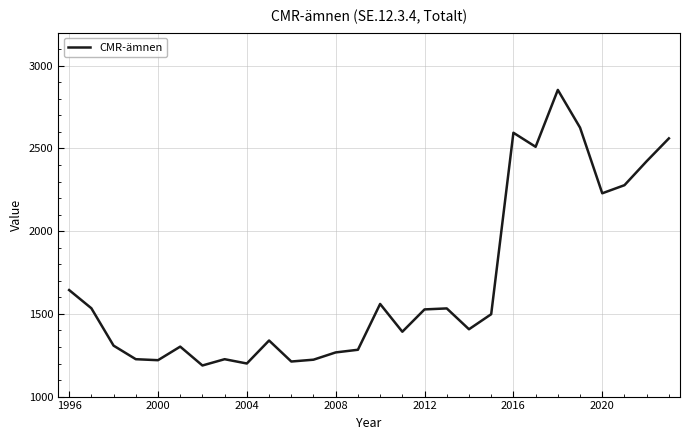

What is the minimum value shown in the chart?

1188